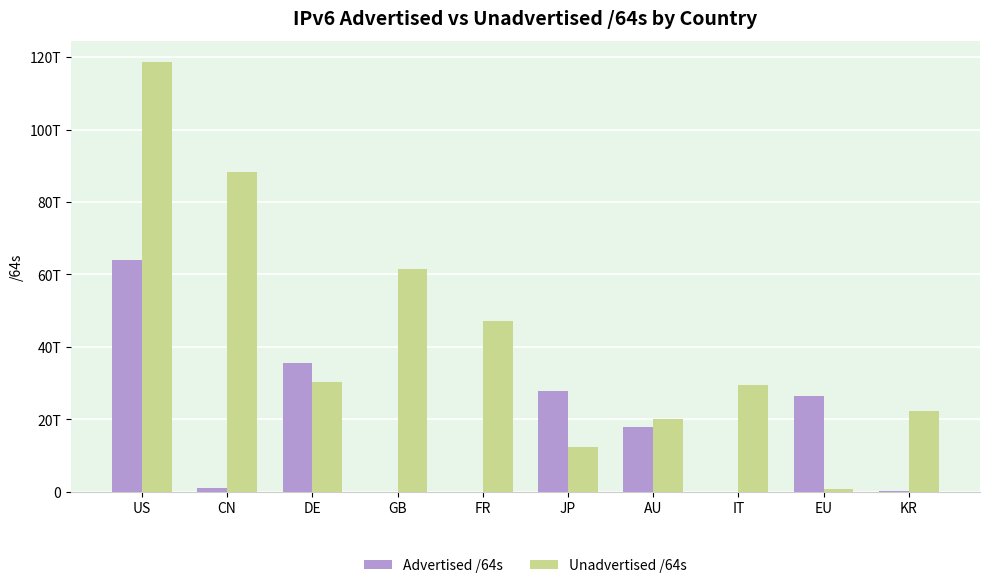

What are all the series names shown in the legend?

Advertised /64s, Unadvertised /64s